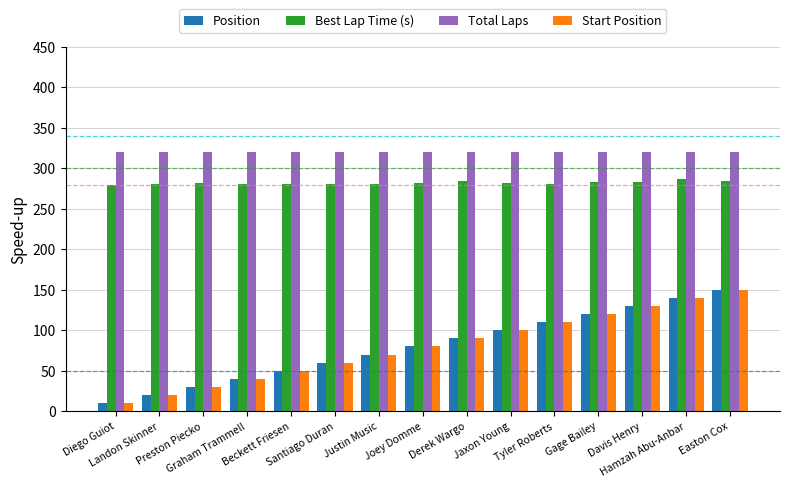

What is the sum of all Position values?

1200.0